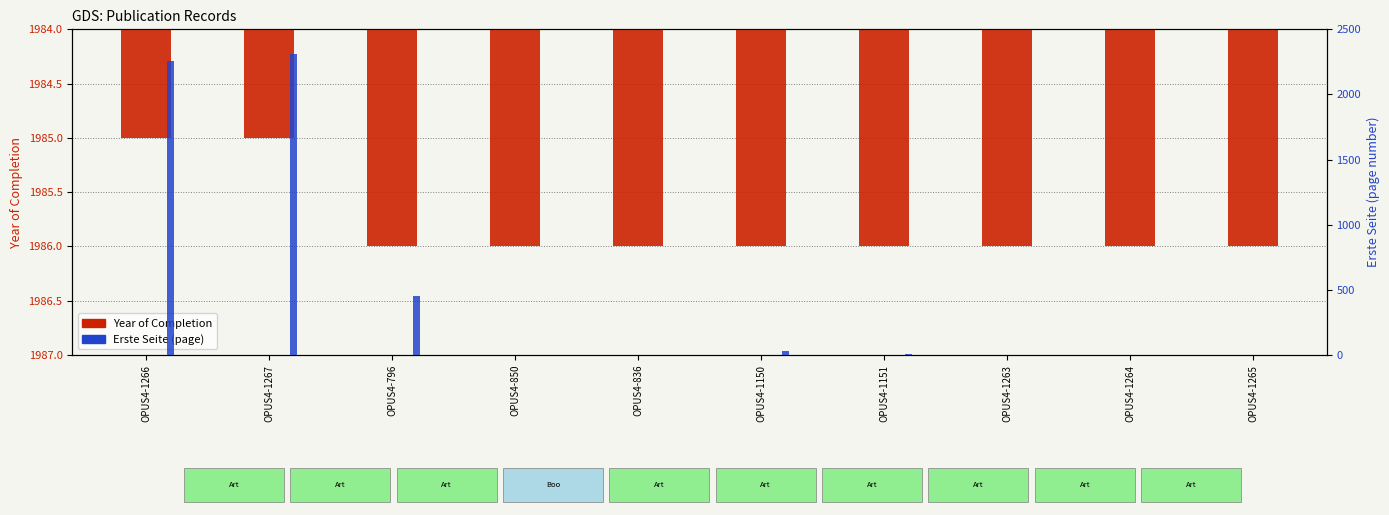

Which series has the widest spread of values?

Erste Seite